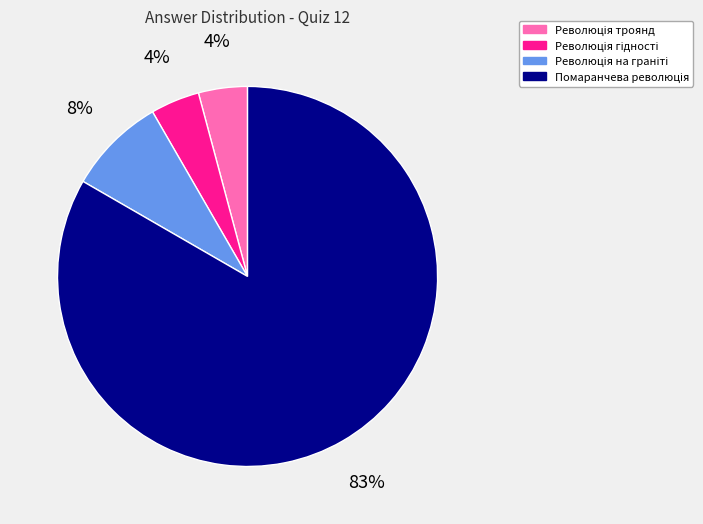

Is there a majority slice in this chart?

Yes